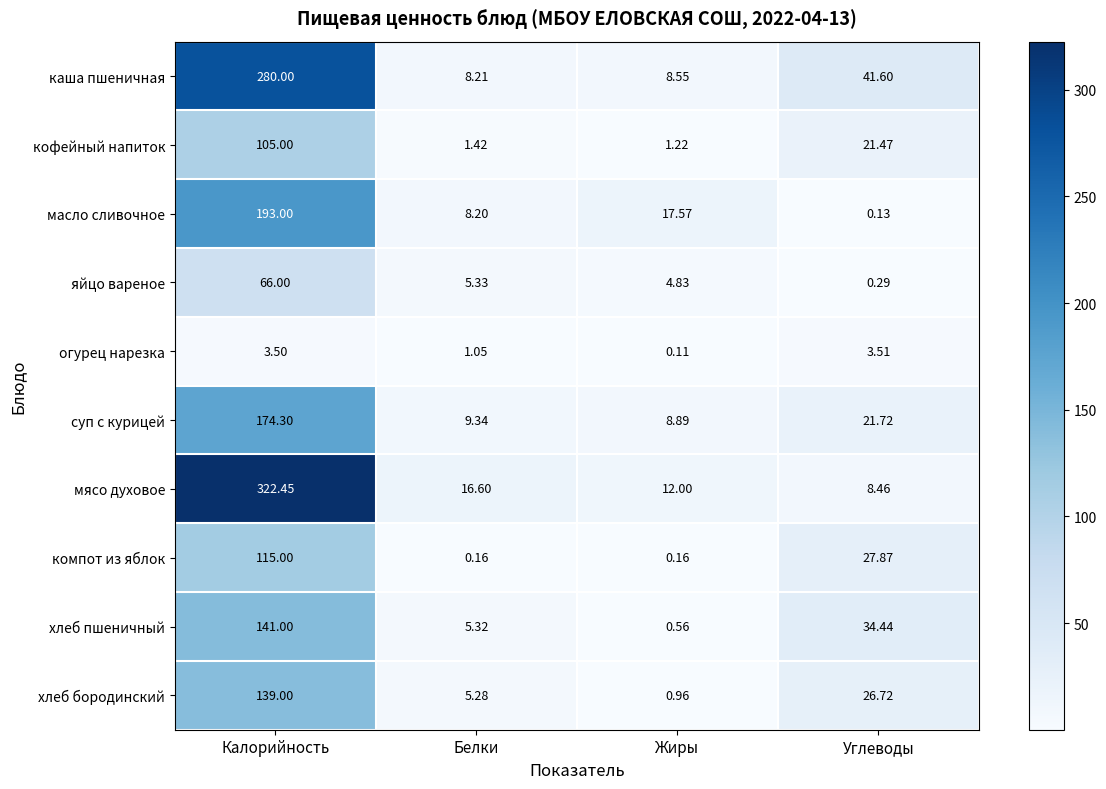

Which series has the widest spread of values?

мясо духовое